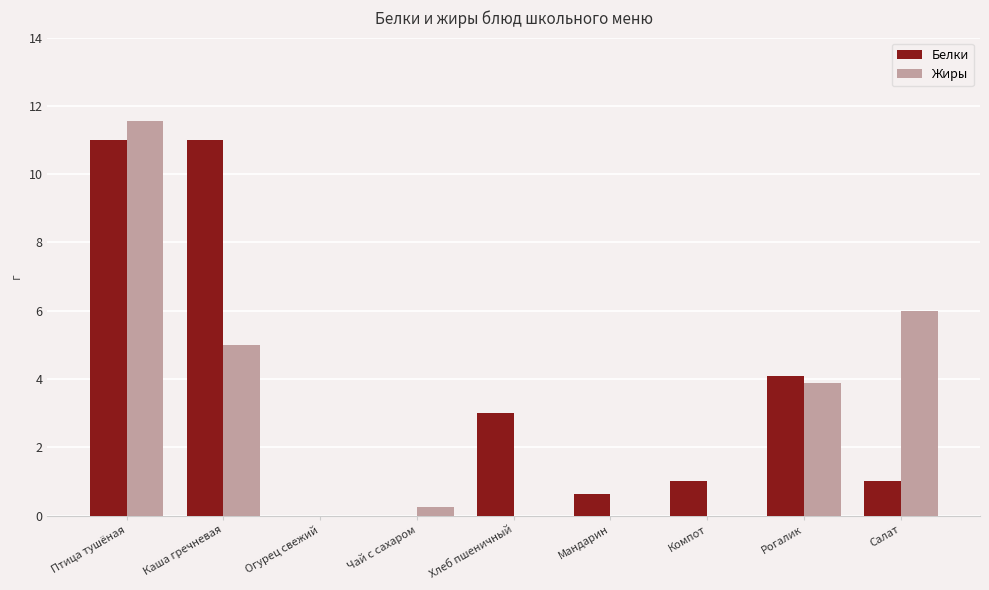

Which series has the largest range (max minus min)?

Жиры